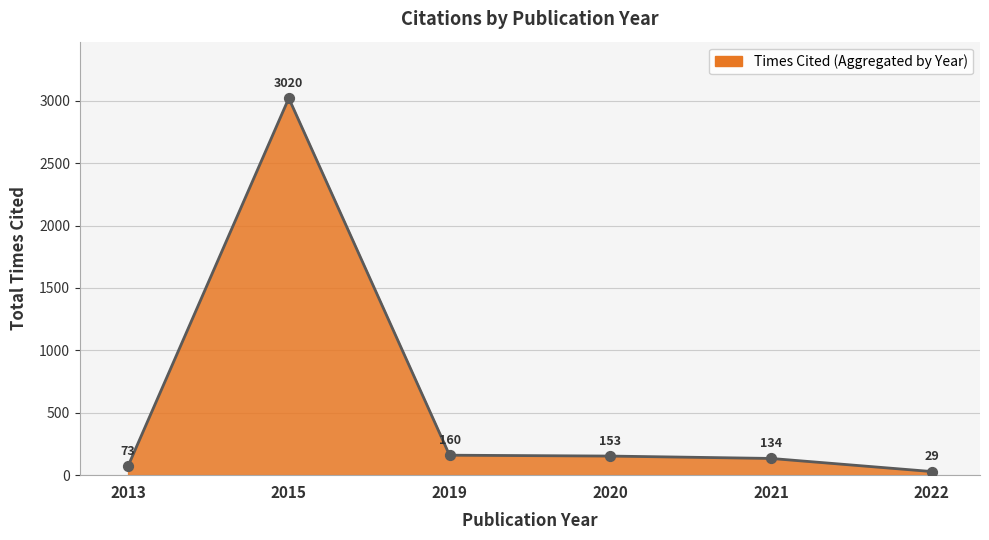

What is the change in value from 2021 to 2022?

-105